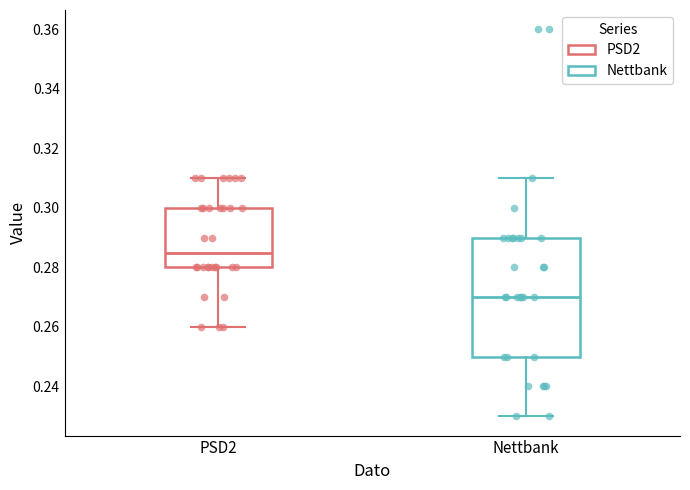

Which box has the highest median line?

PSD2